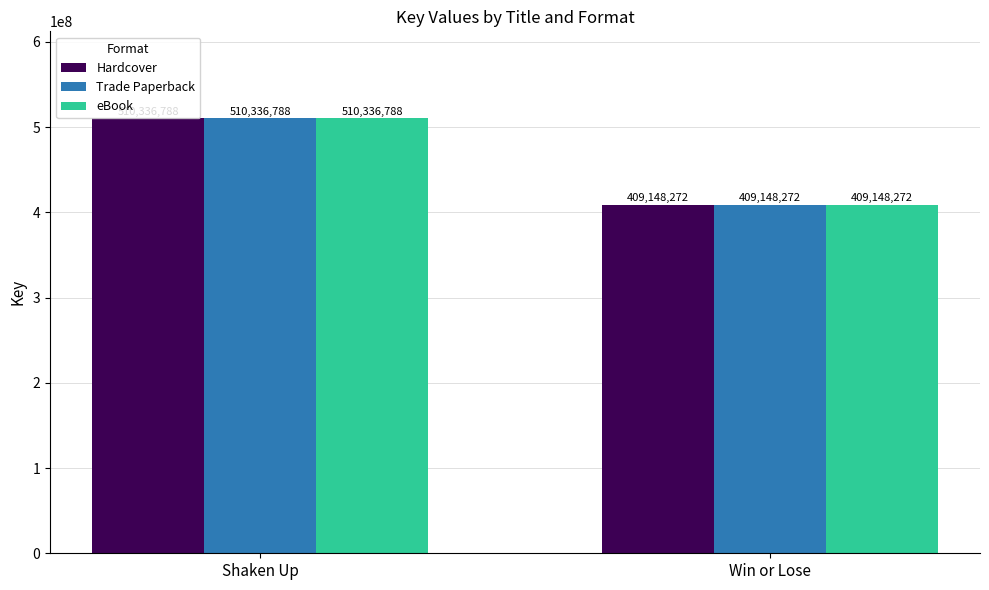

What are all the series names shown in the legend?

Hardcover, Trade Paperback, eBook